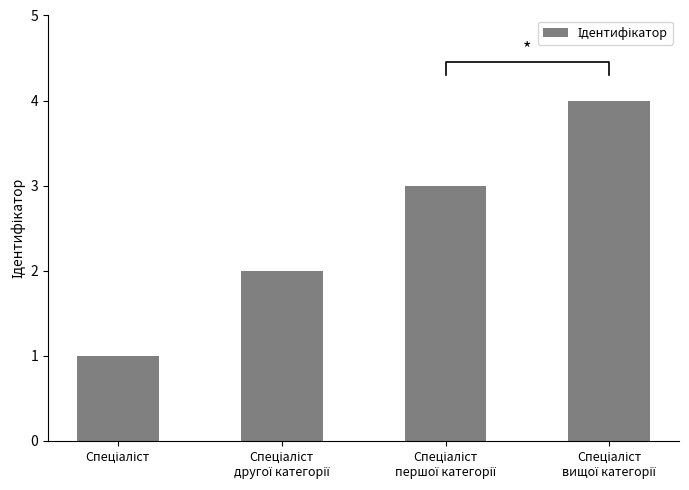

How many bars are there in total?

4